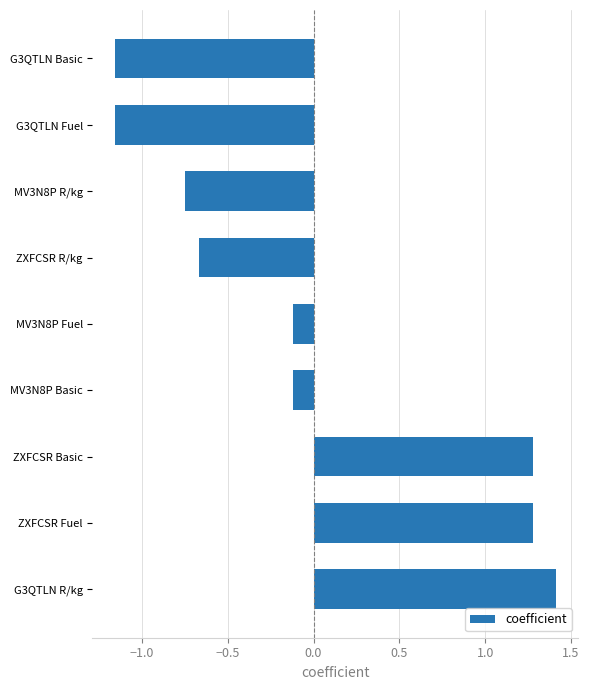

Read the value at ZXFCSR Fuel.

1.3